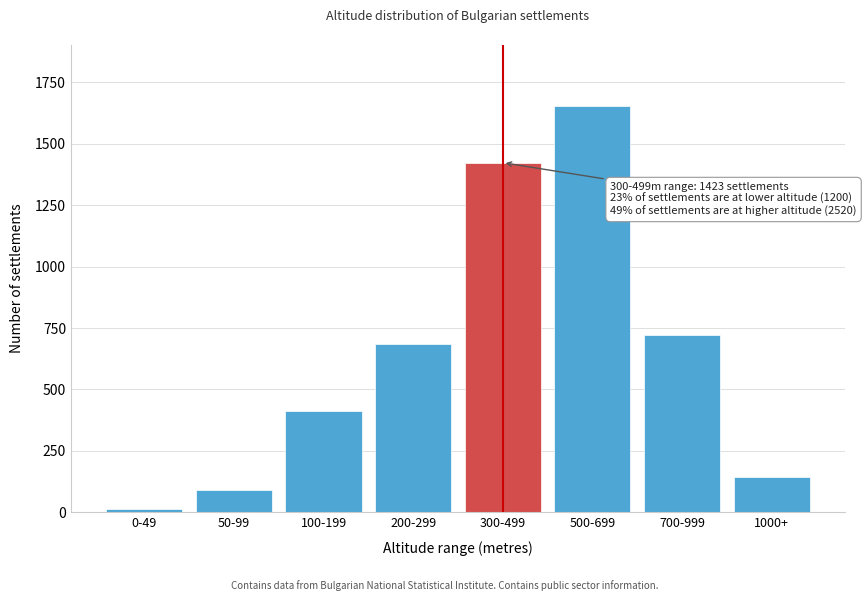

Reading left to right, extract all data points from this chart.

0-49=12	50-99=89	100-199=412	200-299=687	300-499=1423	500-699=1654	700-999=721	1000+=145